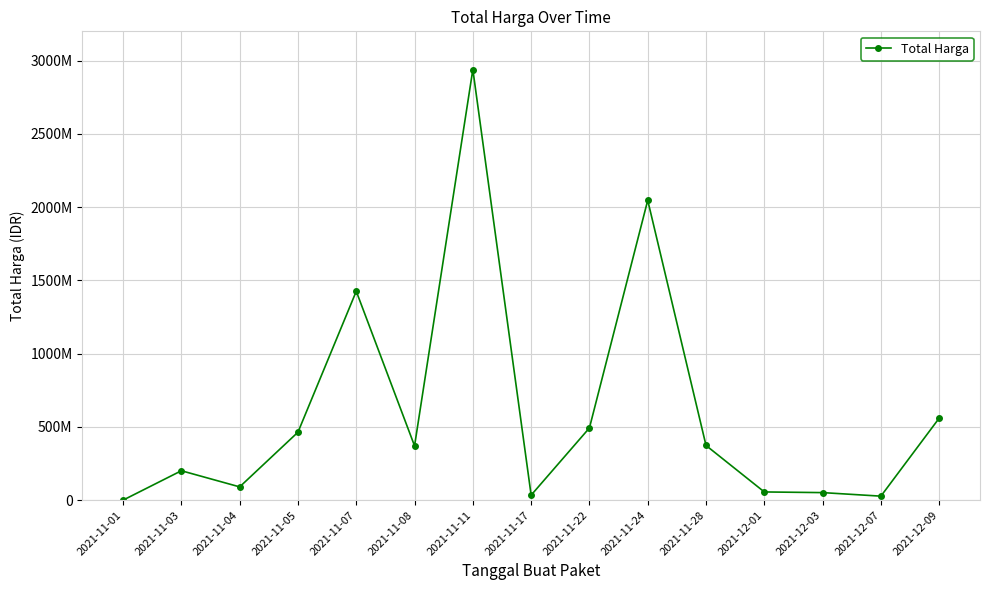

What is the sum of all values?

9134221385